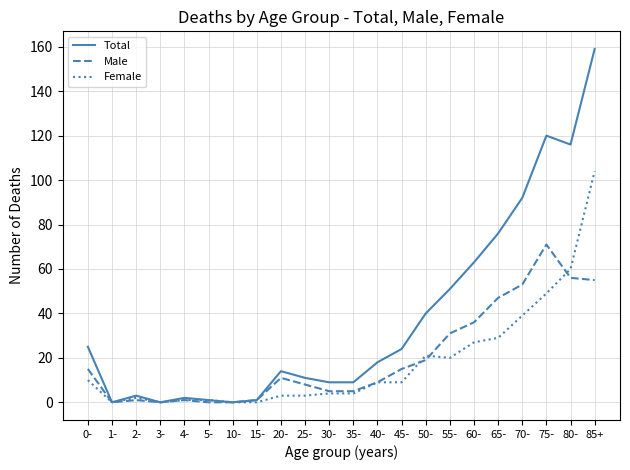

How many lines are shown in the chart?

3